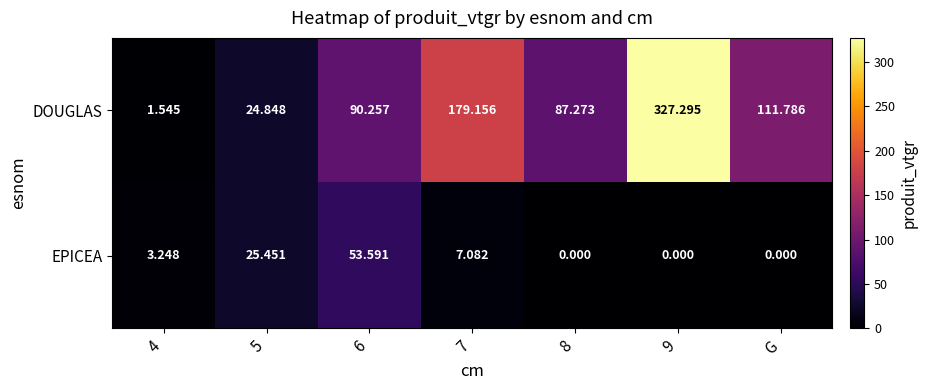

Rank the series by their average value, from highest to lowest.

DOUGLAS, EPICEA